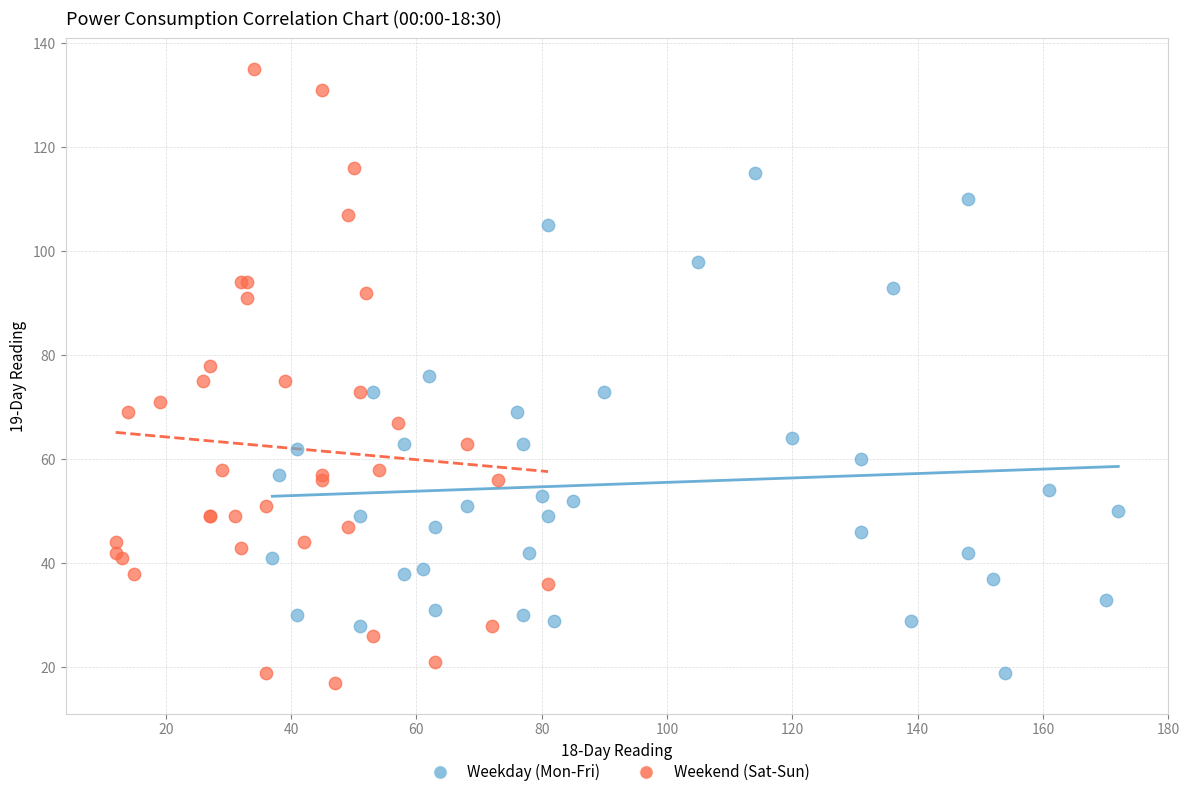

Which series contains the highest Y value?

Weekend (Sat-Sun)